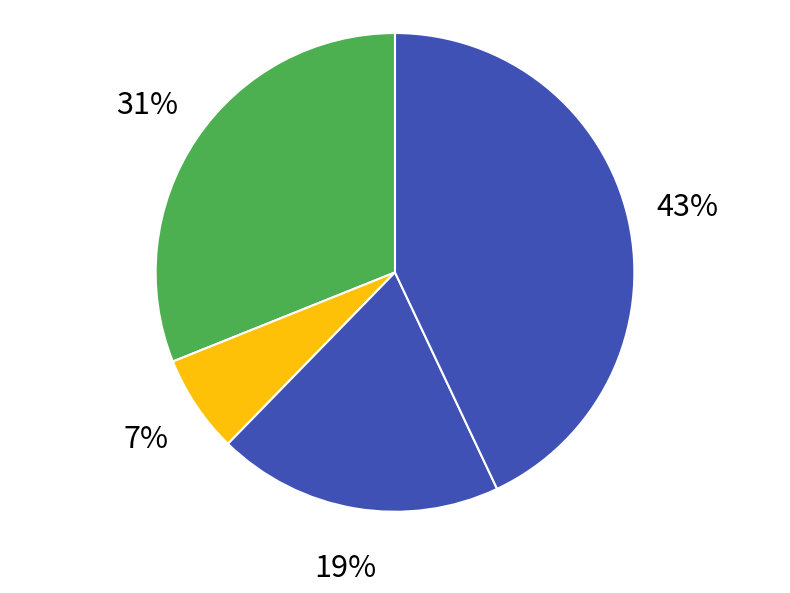

How many segments does this pie chart have?

4